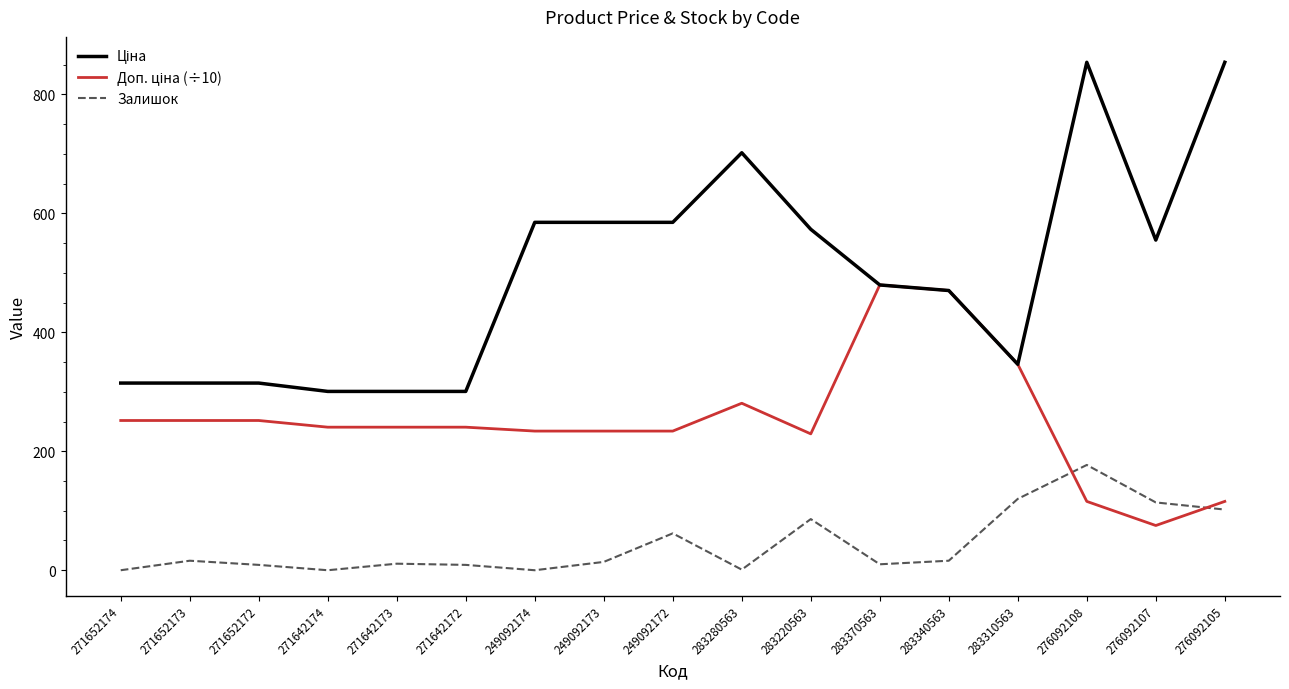

Where is the first local minimum for Доп. ціна (÷10)?

283220563